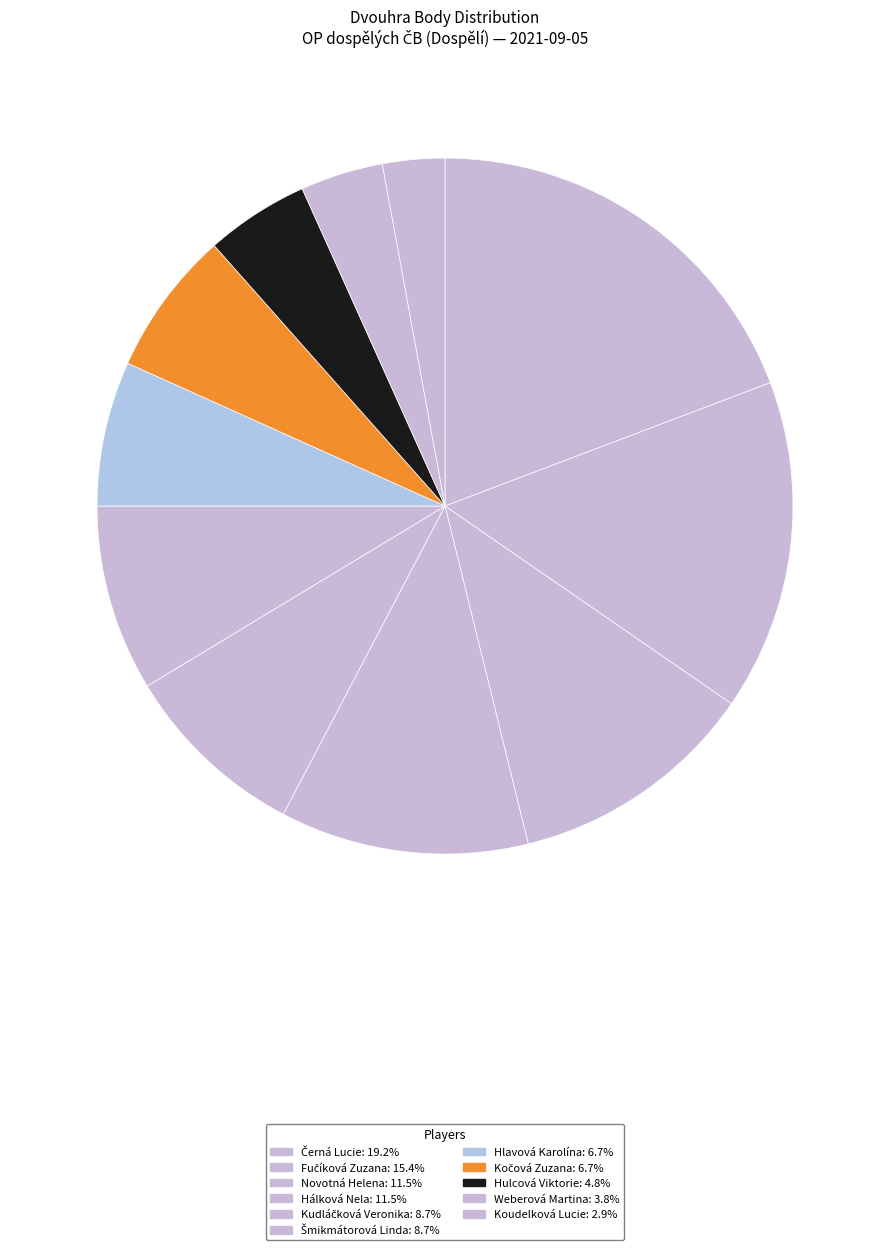

How many segments does this pie chart have?

11